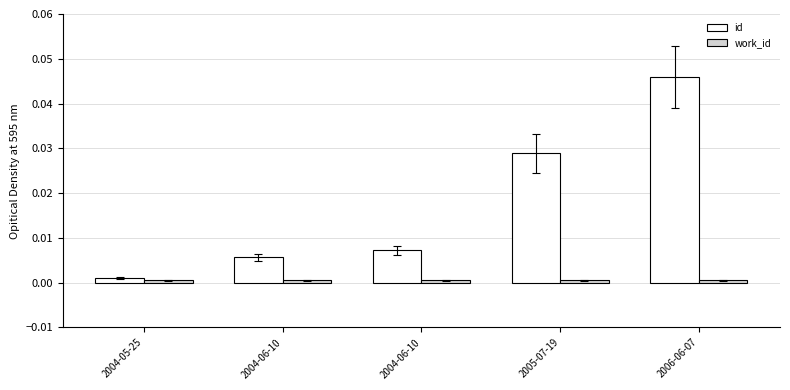

Does the chart contain stacked bars?

No